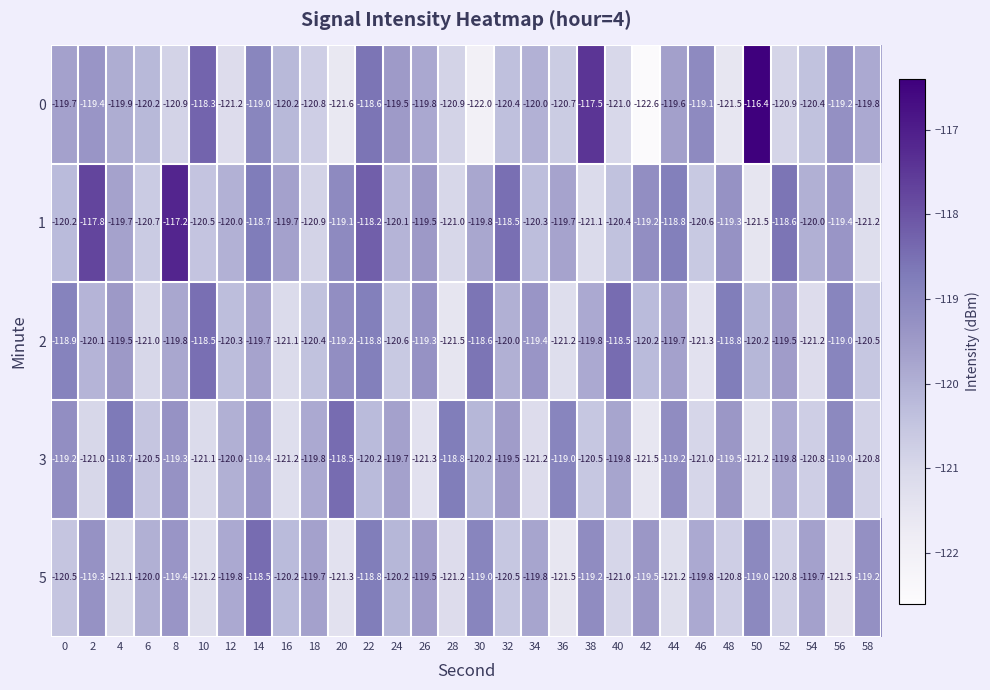

Where does the 5 series first go above -119?

14